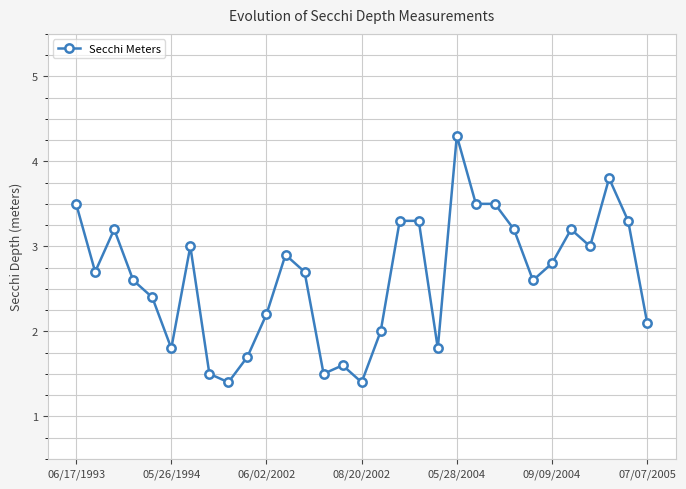

Count the number of categories in the chart.

31